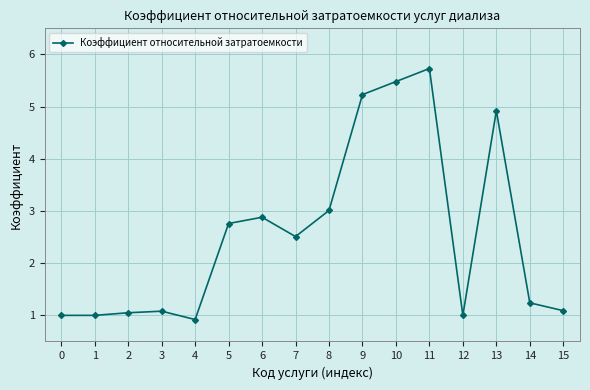

What is the average value?

2.6